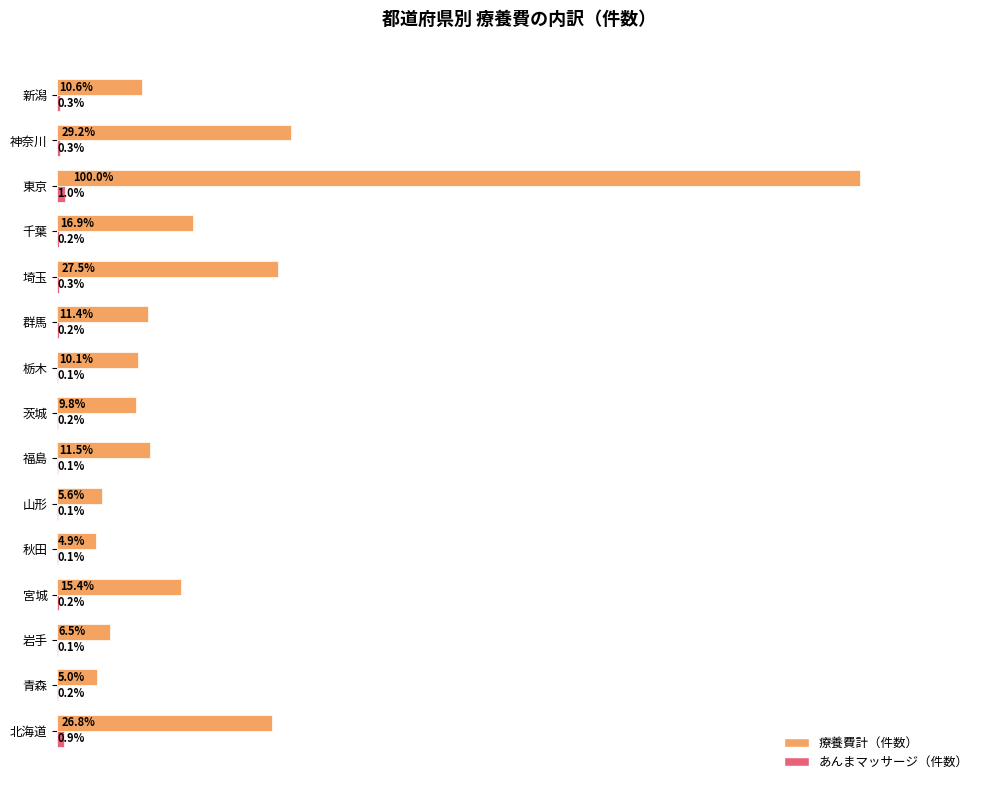

At which label is 療養費計（件数） closest to 52?

神奈川